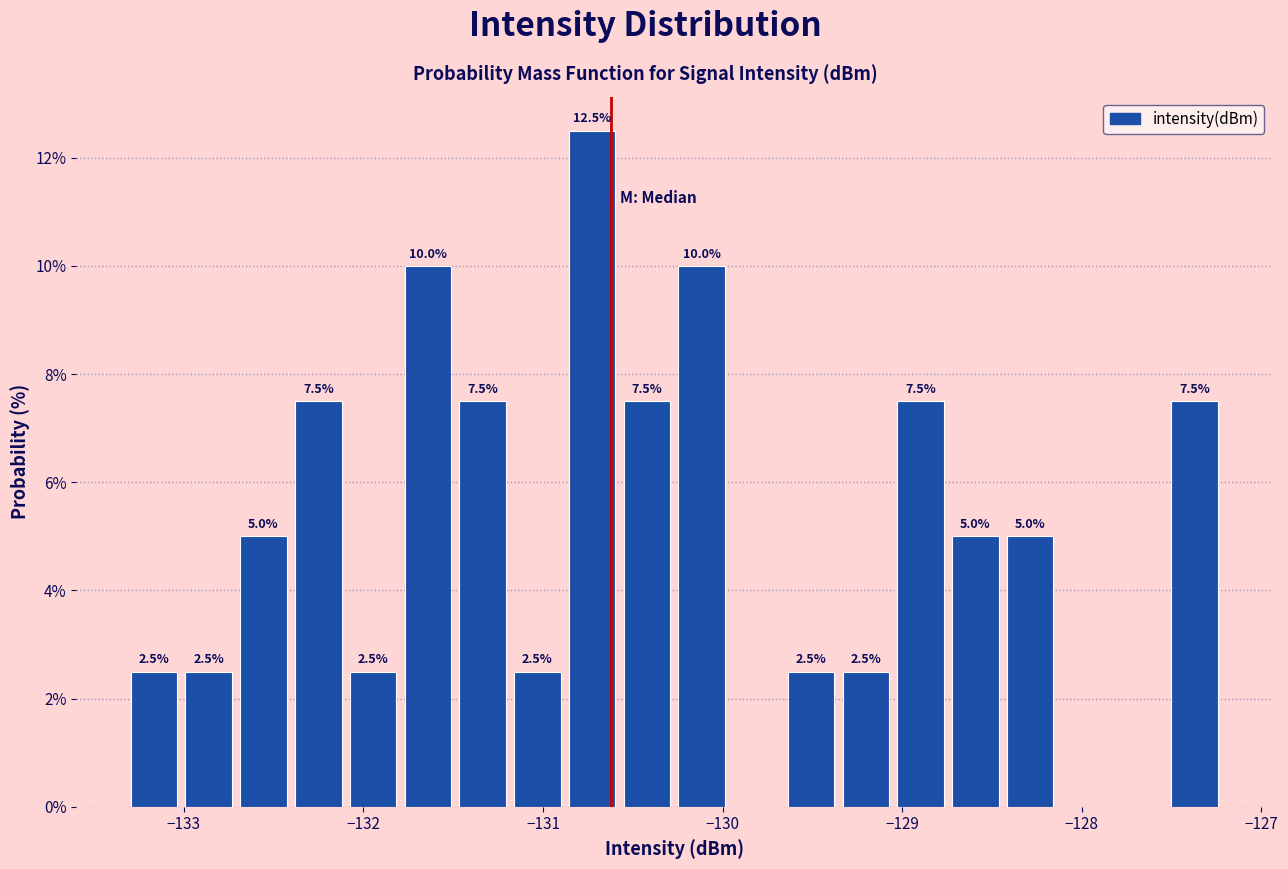

Read against the x-axis, roughly where is the centre of the tallest bar?

-130.7